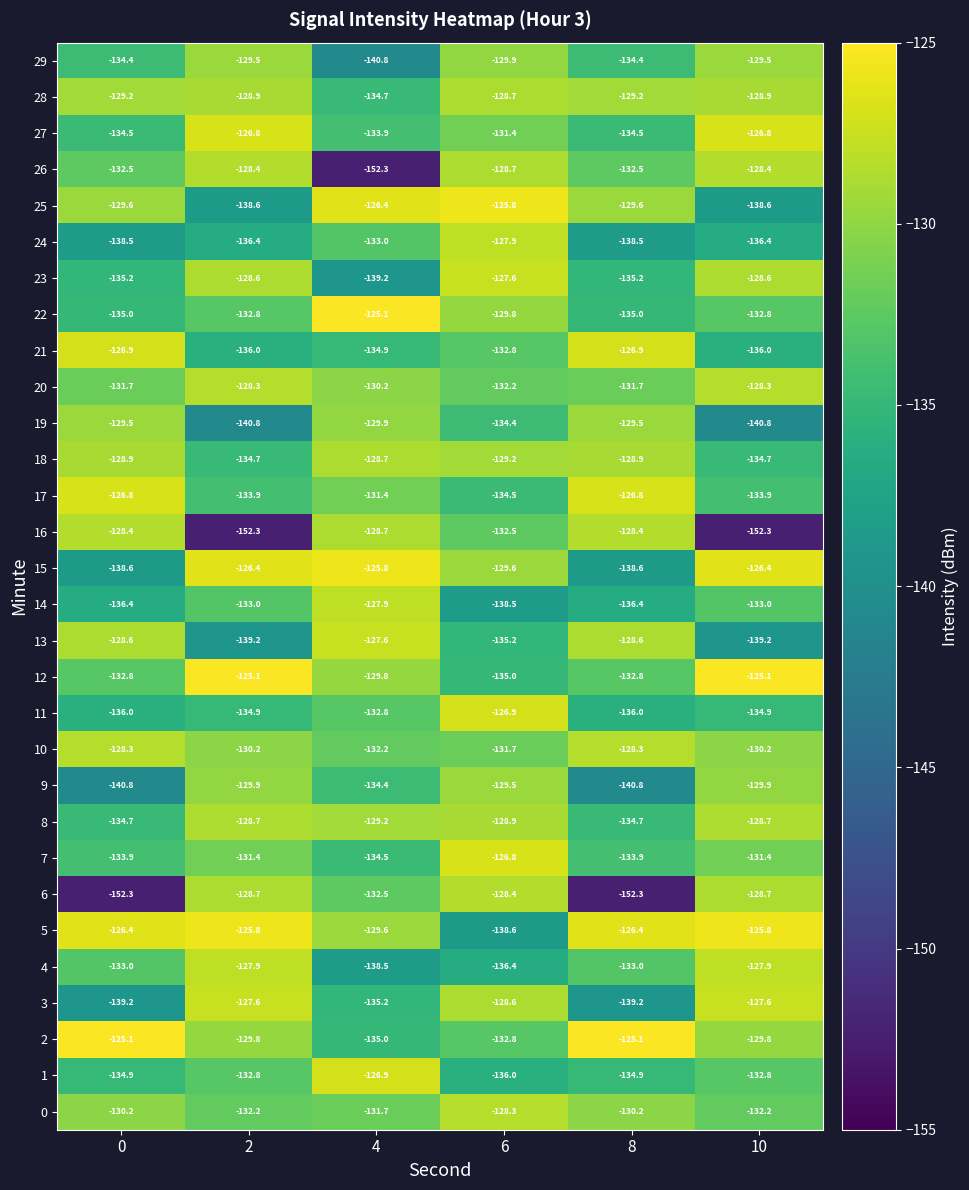

At 8, list the series in order from largest to smallest.

2, 5, 17, 21, 10, 16, 13, 18, 28, 19, 25, 0, 20, 26, 12, 4, 7, 29, 27, 8, 1, 22, 23, 11, 14, 24, 15, 3, 9, 6